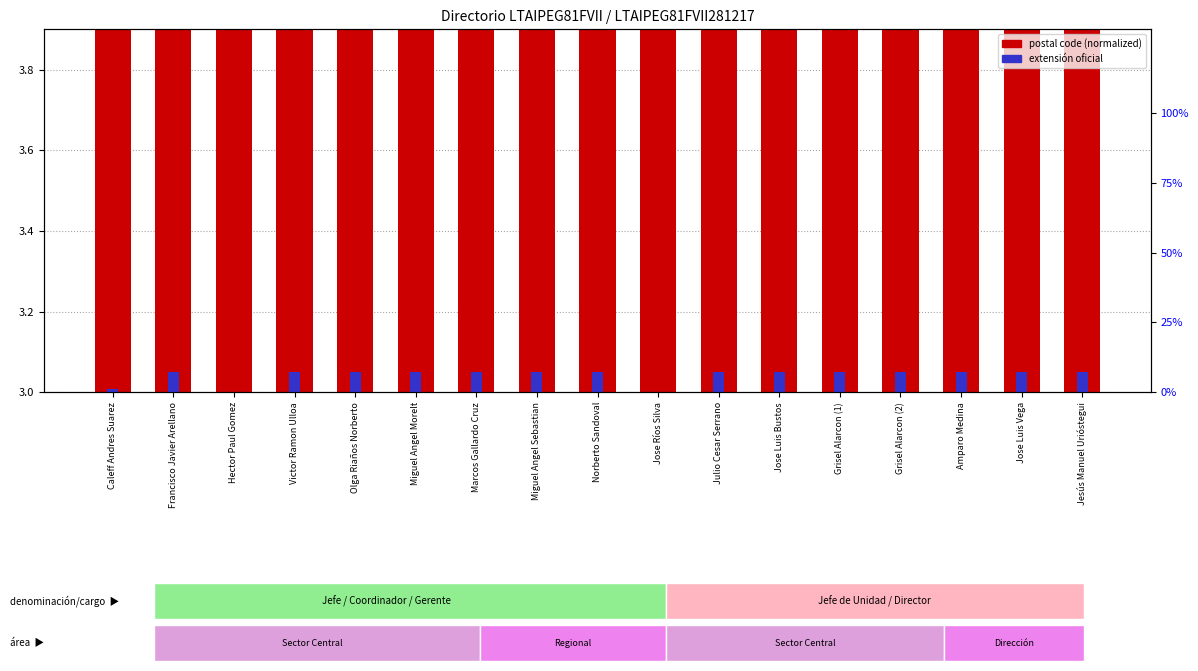

List the labels in order of value, largest first.

Caleff Andres Suarez, Francisco Javier Arellano, Hector Paul Gomez, Victor Ramon Ulloa, Olga Riaños Norberto, Miguel Angel Morelt, Marcos Gallardo Cruz, Miguel Angel Sebastian, Norberto Sandoval, Jose Ríos Silva, Julio Cesar Serrano, Jose Luis Bustos, Grisel Alarcon (1), Grisel Alarcon (2), Amparo Medina, Jose Luis Vega, Jesús Manuel Urióstegui